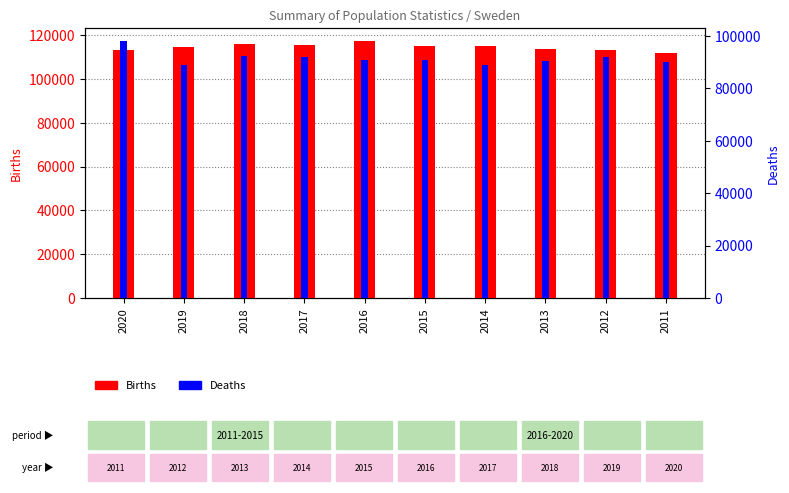

Reading left to right, transcribe all the data shown in this chart.

Births: 2020=113077	2019=114523	2018=115832	2017=115416	2016=117425	2015=114870	2014=114907	2013=113593	2012=113177	2011=111770
Deaths: 2020=98124	2019=88766	2018=92185	2017=91972	2016=90982	2015=90907	2014=88976	2013=90402	2012=91938	2011=89938